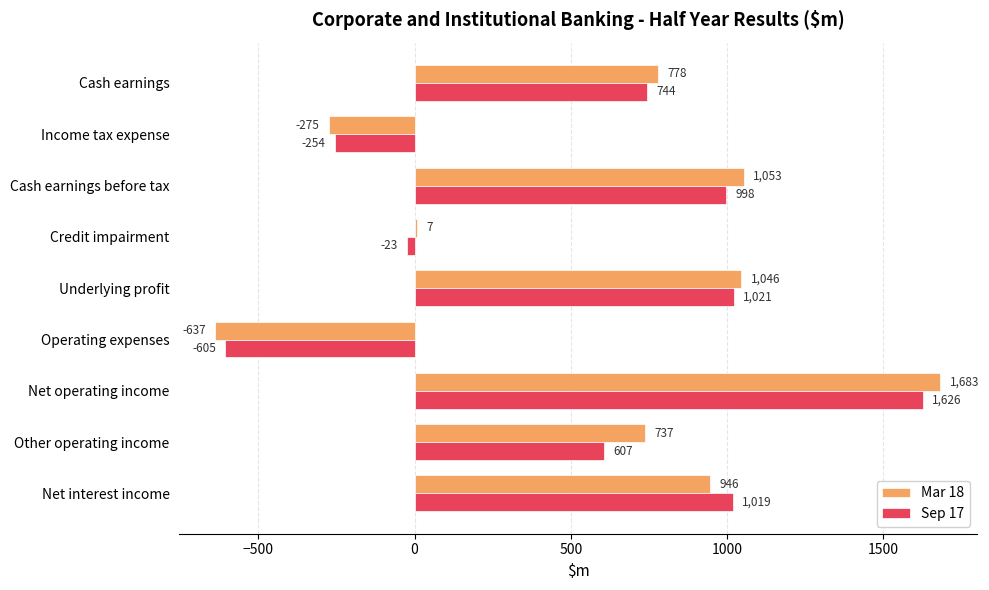

What value does the Mar 18 series have at Cash earnings, to the nearest 10?

780